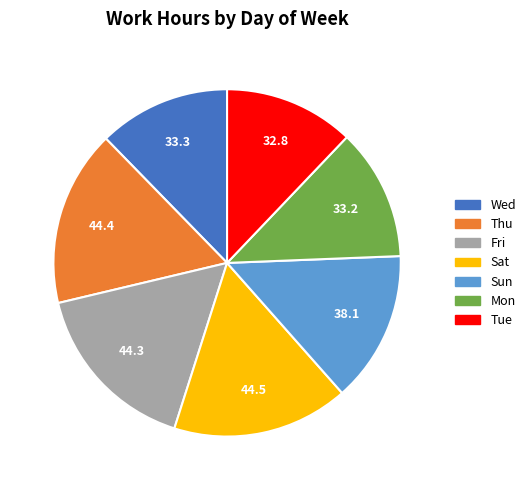

Approximately how many times larger is the value at Fri compared to Wed?

1.3